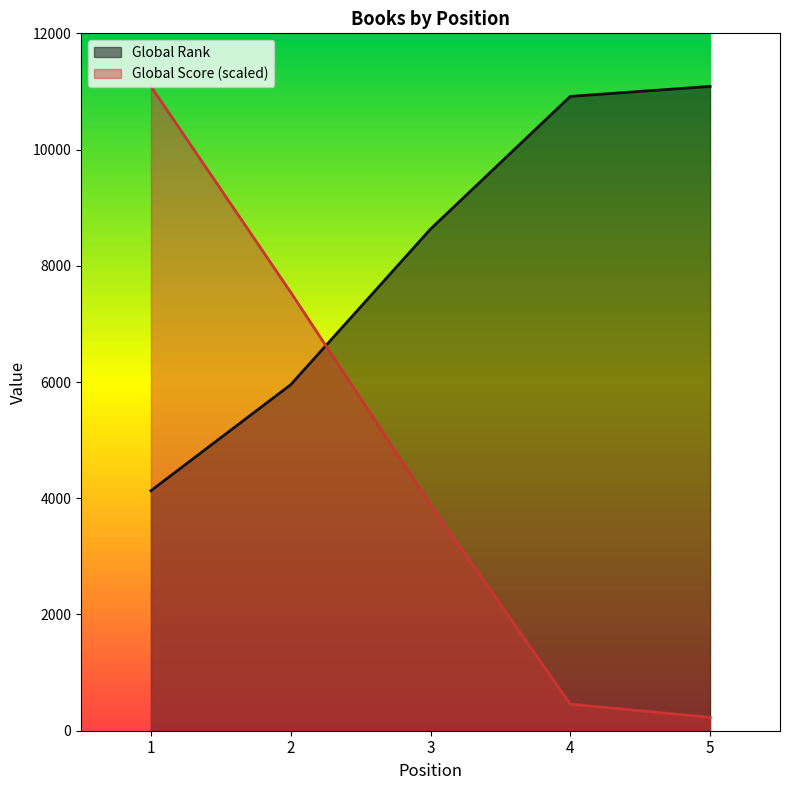

How many series are shown in this chart?

2